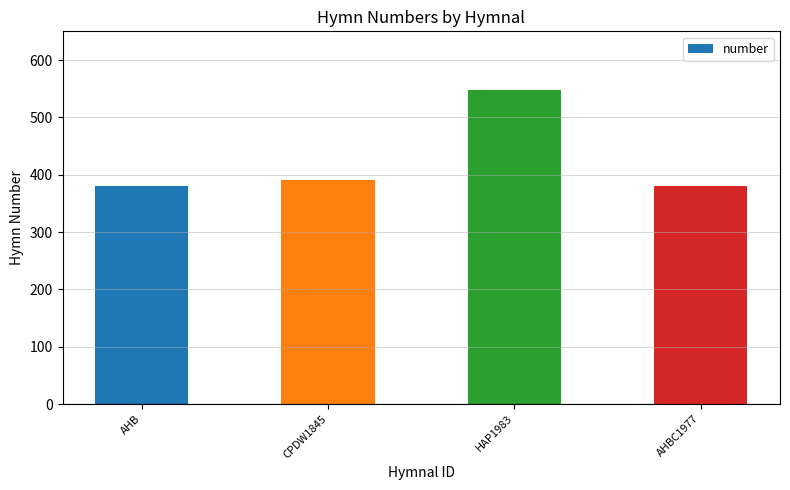

True or false: the data shows 182 at HAP1983.

False